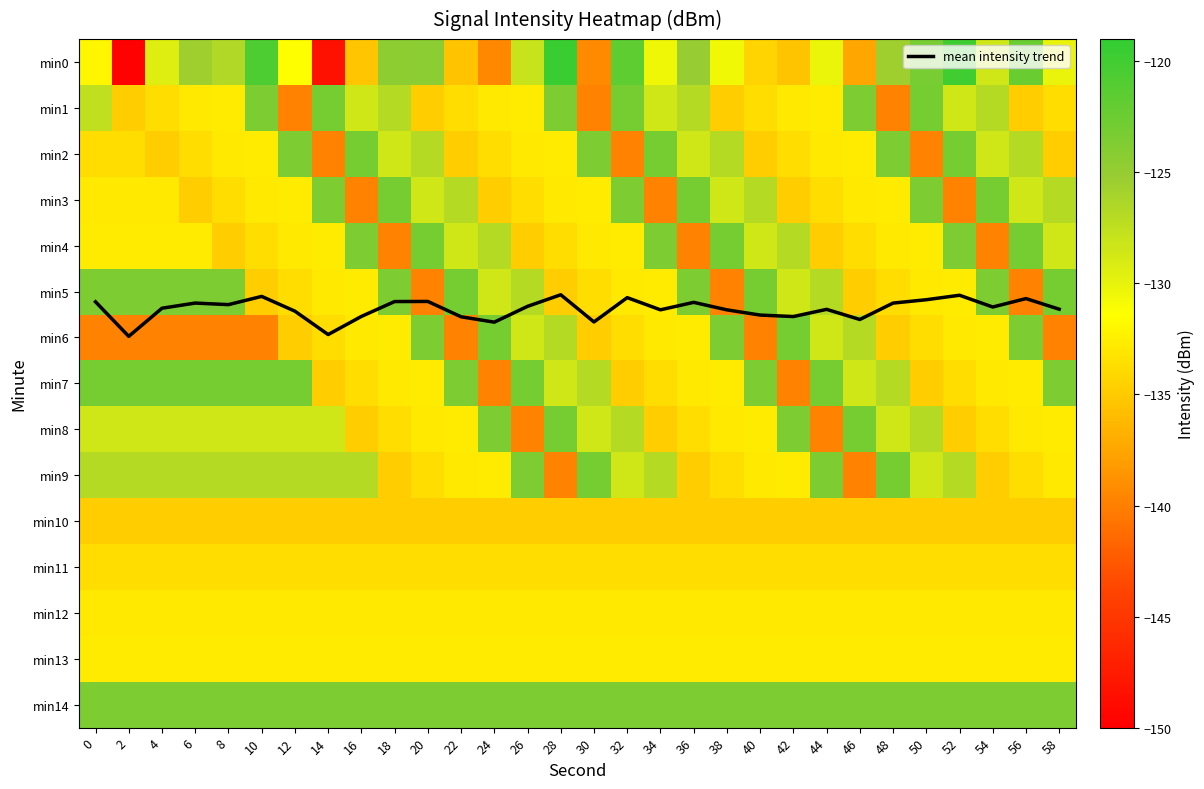

What is the total value across all series at 48?

-1954.2